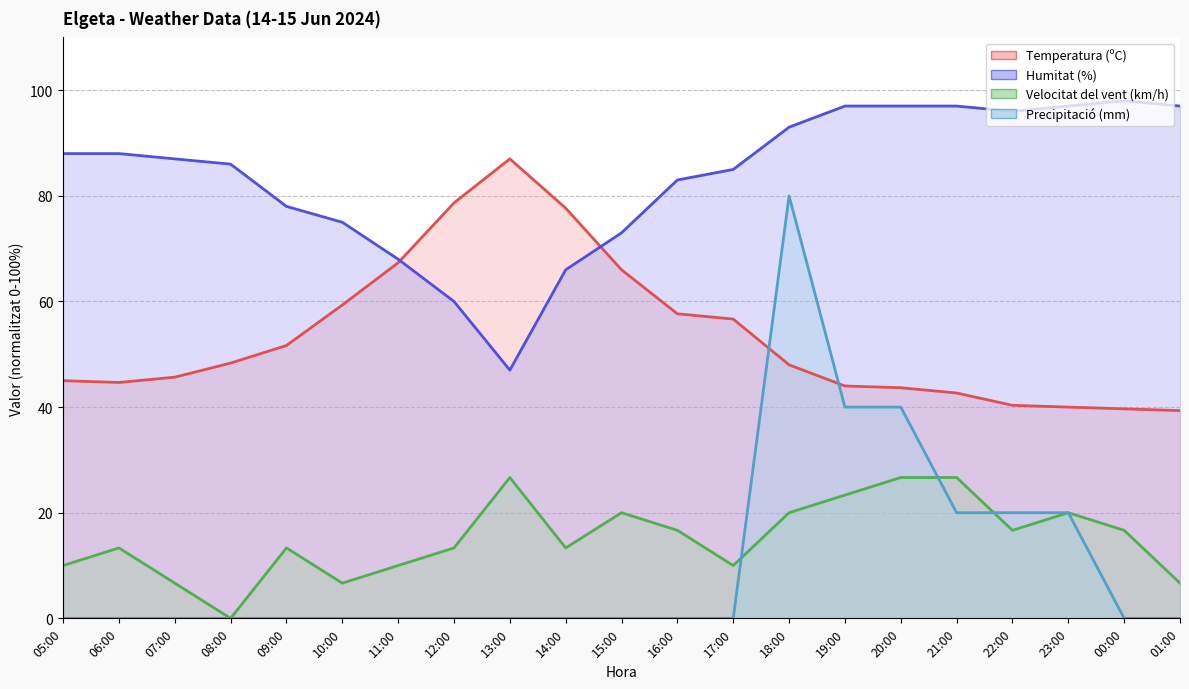

Between 10:00 and 05:00, which is larger?

10:00